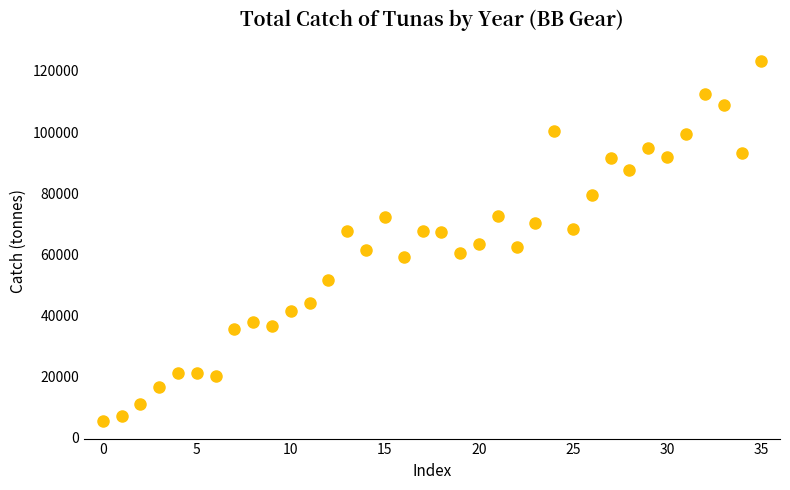

What is the range of Y values (max minus min)?

117572.6